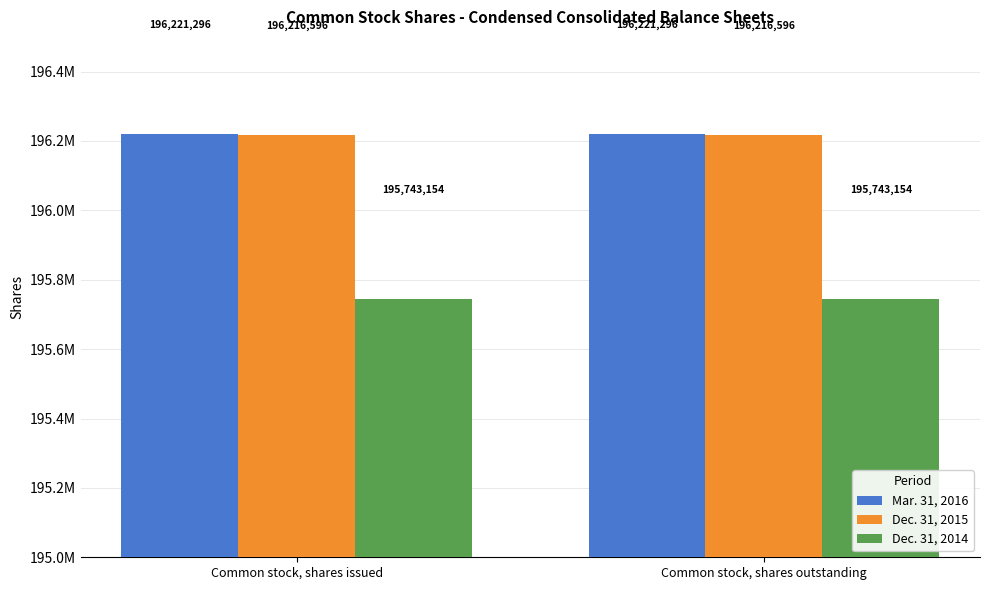

What are all the series names shown in the legend?

Mar. 31, 2016, Dec. 31, 2015, Dec. 31, 2014